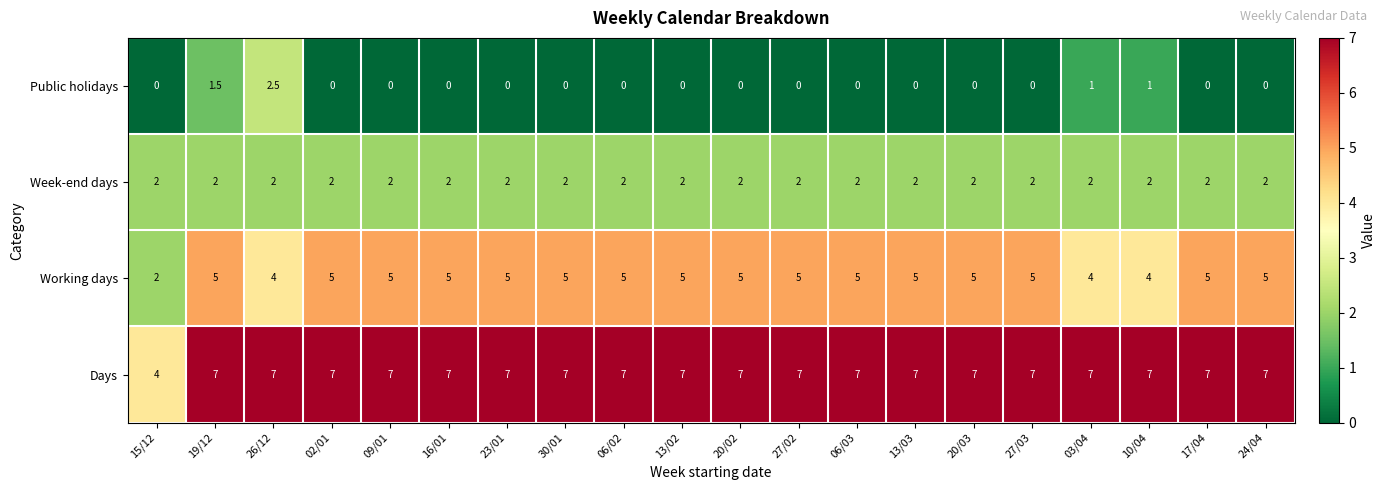

Between 19/12 and 06/02, which series saw the biggest shift?

Public holidays